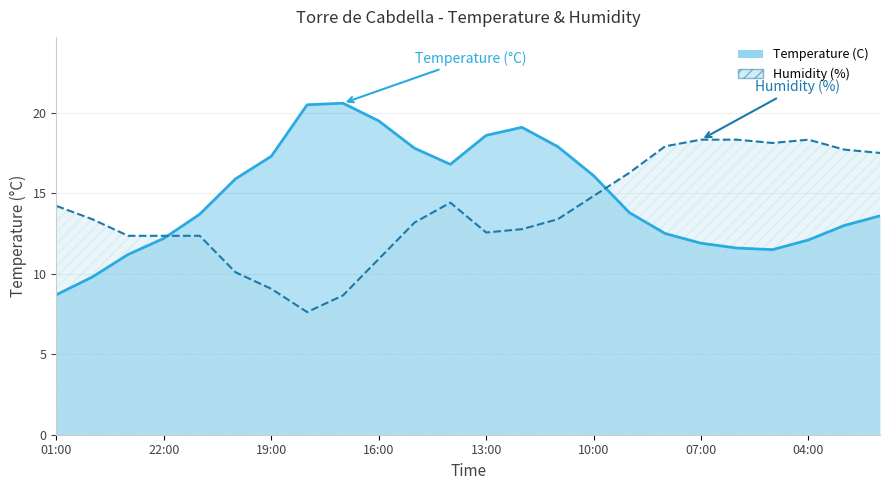

What is the highest value of the Temperature (C) series?

20.6